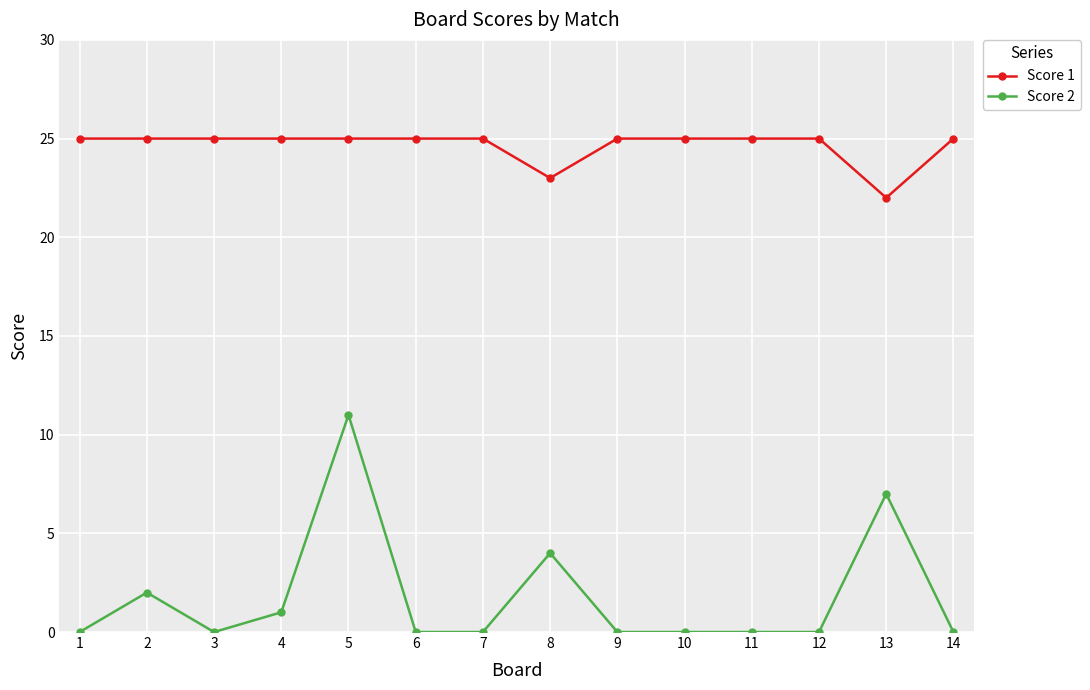

True or false: Score 1 has a value of 25 at 3.

True